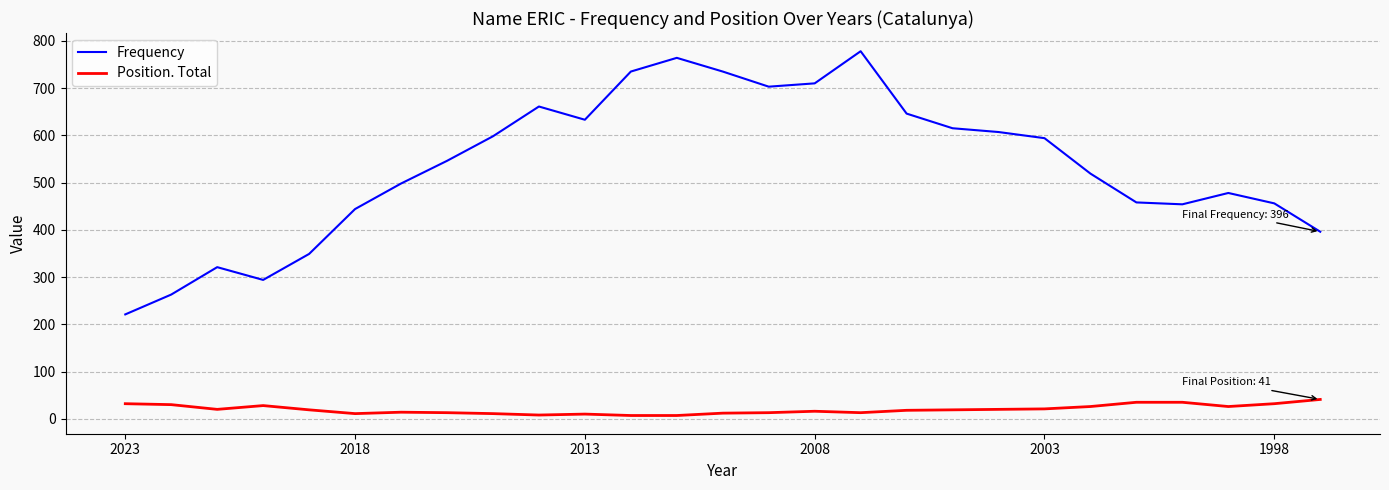

What is the maximum value for Position. Total?

41